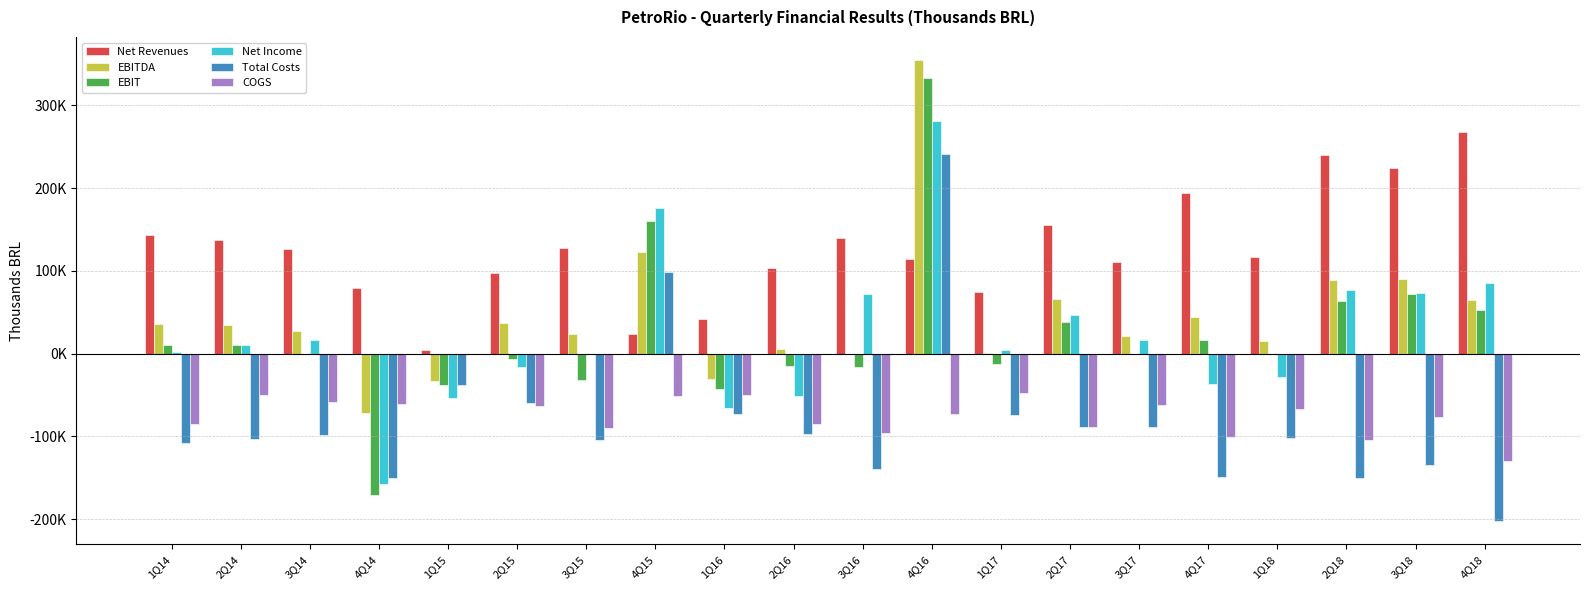

Reading right to left, transcribe all the data shown in this chart.

Net Revenues: 267733	224627	239405	117155	193615	110014	155507	74786	113739	139242	103381	41509	23469	127941	96808	4853	79227	126706	137603	143303
EBITDA: 65185	90507	88578	14807	44163	20807	66259	436	354619	-658	5918	-31227	122490	23490	37418	-33347	-71487	27810	34021	35788
EBIT: 52836	71378	63313	-912	16311	-506	38684	-12279	333478	-16106	-15481	-42808	160458	-31779	-6266	-38198	-170981	-457	10878	10354
Net Income: 85728	72668	76355	-28455	-36879	16382	47106	4019	280516	71471	-51022	-65387	176185	22	-16235	-53539	-157634	16346	9743	1699
Total Costs: -202548	-134120	-150827	-102348	-149452	-89207	-89248	-74350	240880	-139900	-97463	-72736	99022	-104451	-59390	-38200	-150714	-98896	-103582	-107515
COGS: -130030	-76864	-104237	-66566	-100197	-62241	-89258	-47600	-72549	-96048	-84843	-50376	-51204	-90519	-63834	0	-60543	-59071	-49601	-85636